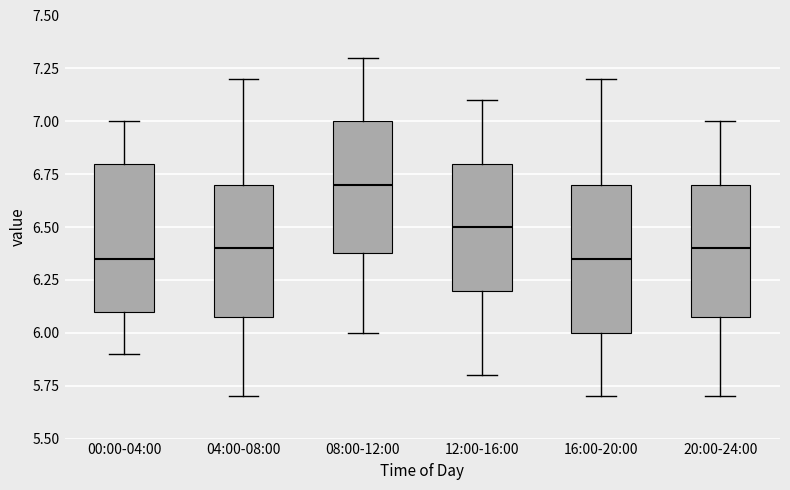

Reading left to right, read every box against the y-axis: the position of its median line, the range the box covers, and the ends of its whiskers. The values are not printed on the chart, so give them approximately, as read against the axis.

00:00-04:00: median 6.35, box 6.10 to 6.80, whiskers 5.90 to 7.00
04:00-08:00: median 6.40, box 6.10 to 6.70, whiskers 5.70 to 7.20
08:00-12:00: median 6.70, box 6.40 to 7.00, whiskers 6.00 to 7.30
12:00-16:00: median 6.50, box 6.20 to 6.80, whiskers 5.80 to 7.10
16:00-20:00: median 6.35, box 6.00 to 6.70, whiskers 5.70 to 7.20
20:00-24:00: median 6.40, box 6.10 to 6.70, whiskers 5.70 to 7.00